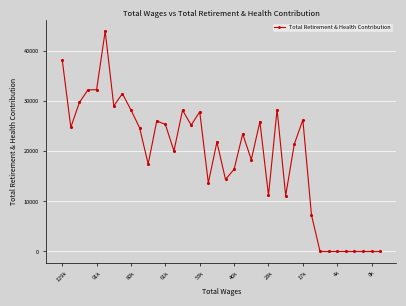

Count the number of data series in this chart.

1